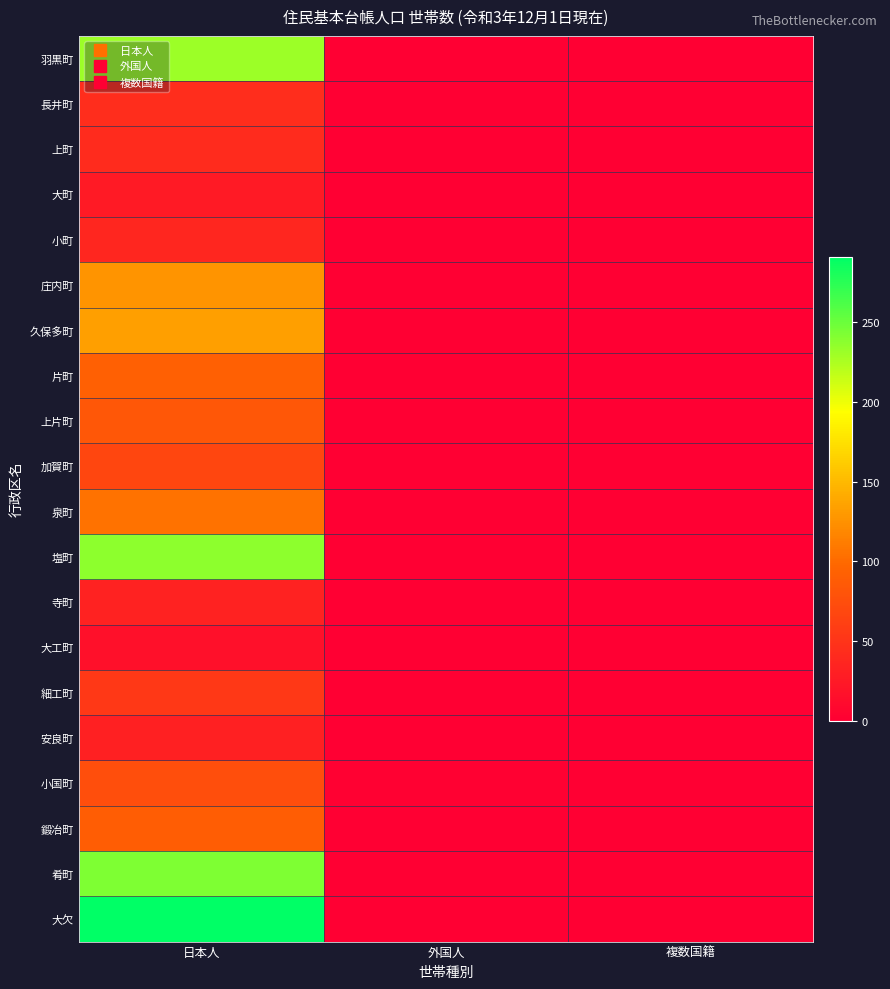

What is the difference between the highest and lowest values at 日本人?

274